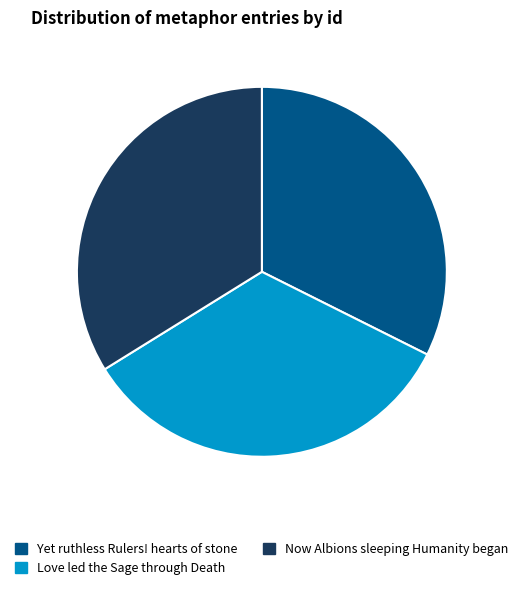

How many slices are in this pie chart?

3